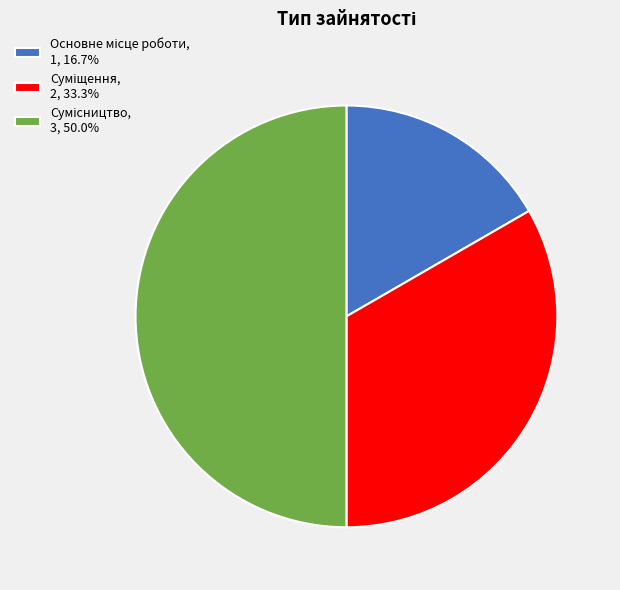

To the nearest percent, what percentage of the pie is Основне місце роботи?

17%